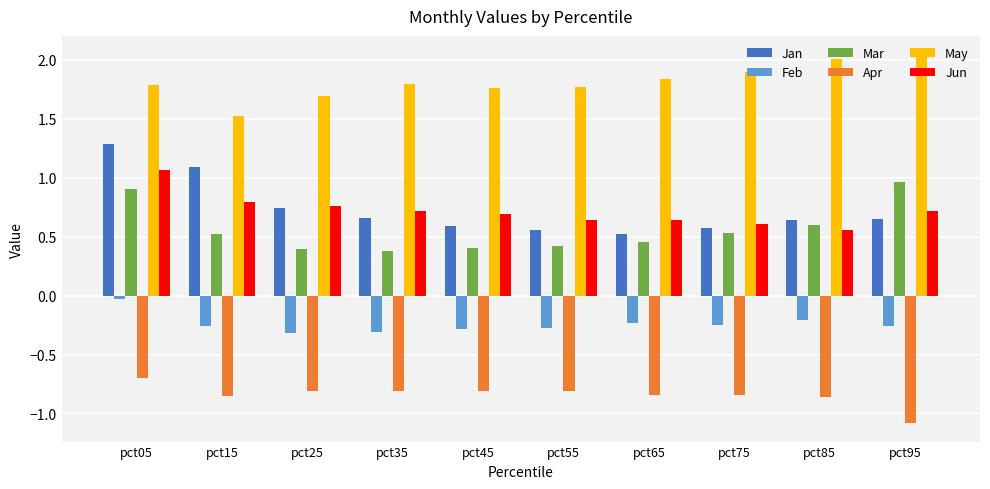

Which label corresponds to the largest value in the chart?

pct95